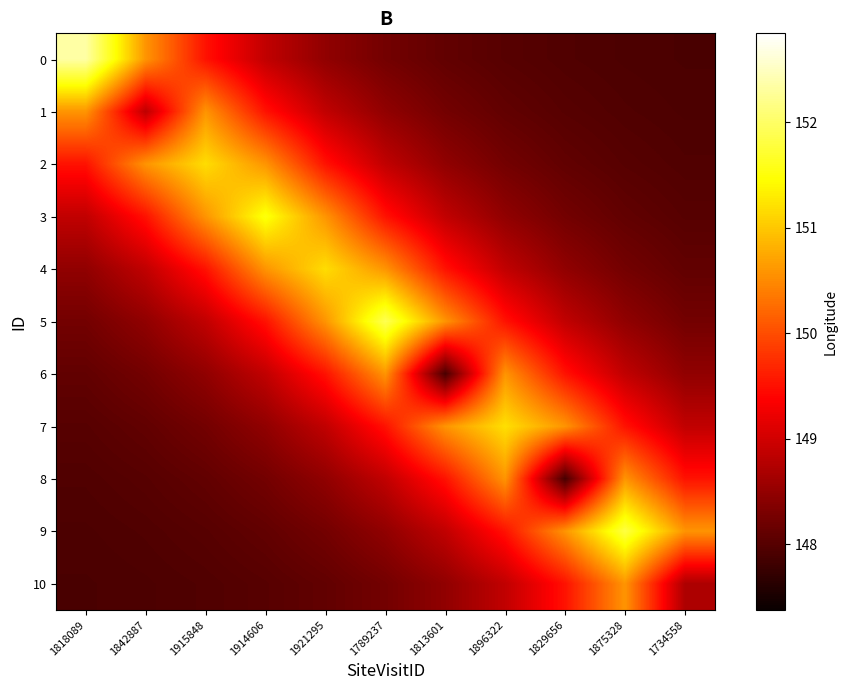

Reading left to right, what are all the values shown in this chart?

0: 1818089=152.3	1842887=150.6	1915848=149.5	1914606=148.9	1921295=148.5	1789237=148.2	1813601=148.1	1896322=148.0	1829656=148.0	1875328=147.9	1734558=147.9
1: 1818089=150.6	1842887=148.8	1915848=150.6	1914606=149.5	1921295=148.9	1789237=148.5	1813601=148.2	1896322=148.1	1829656=148.0	1875328=148.0	1734558=147.9
2: 1818089=149.5	1842887=150.6	1915848=151.2	1914606=150.6	1921295=149.5	1789237=148.9	1813601=148.5	1896322=148.2	1829656=148.1	1875328=148.0	1734558=148.0
3: 1818089=148.9	1842887=149.5	1915848=150.6	1914606=151.5	1921295=150.6	1789237=149.5	1813601=148.9	1896322=148.5	1829656=148.2	1875328=148.1	1734558=148.0
4: 1818089=148.5	1842887=148.9	1915848=149.5	1914606=150.6	1921295=151.2	1789237=150.6	1813601=149.5	1896322=148.9	1829656=148.5	1875328=148.2	1734558=148.1
5: 1818089=148.2	1842887=148.5	1915848=148.9	1914606=149.5	1921295=150.6	1789237=151.9	1813601=150.6	1896322=149.5	1829656=148.9	1875328=148.5	1734558=148.2
6: 1818089=148.1	1842887=148.2	1915848=148.5	1914606=148.9	1921295=149.5	1789237=150.6	1813601=147.9	1896322=150.6	1829656=149.5	1875328=148.9	1734558=148.5
7: 1818089=148.0	1842887=148.1	1915848=148.2	1914606=148.5	1921295=148.9	1789237=149.5	1813601=150.6	1896322=151.2	1829656=150.6	1875328=149.5	1734558=148.9
8: 1818089=148.0	1842887=148.0	1915848=148.1	1914606=148.2	1921295=148.5	1789237=148.9	1813601=149.5	1896322=150.6	1829656=147.9	1875328=150.6	1734558=149.5
9: 1818089=147.9	1842887=148.0	1915848=148.0	1914606=148.1	1921295=148.2	1789237=148.5	1813601=148.9	1896322=149.5	1829656=150.6	1875328=151.8	1734558=150.6
10: 1818089=147.9	1842887=147.9	1915848=148.0	1914606=148.0	1921295=148.1	1789237=148.2	1813601=148.5	1896322=148.9	1829656=149.5	1875328=150.6	1734558=148.7